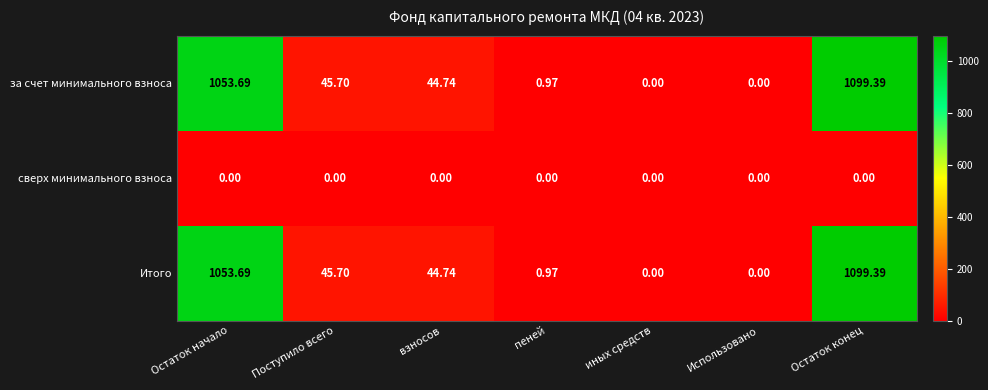

At which label does за счет минимального взноса first exceed 44?

Остаток начало